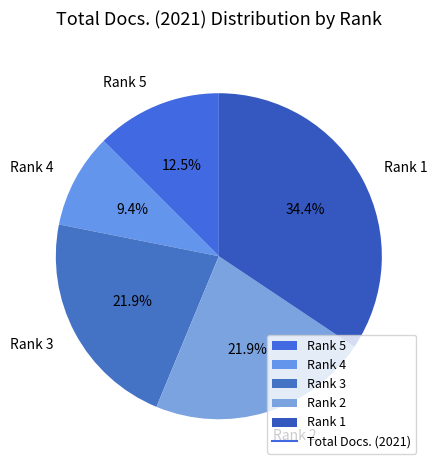

Is it true that Rank 2 is 17% of the pie?

False